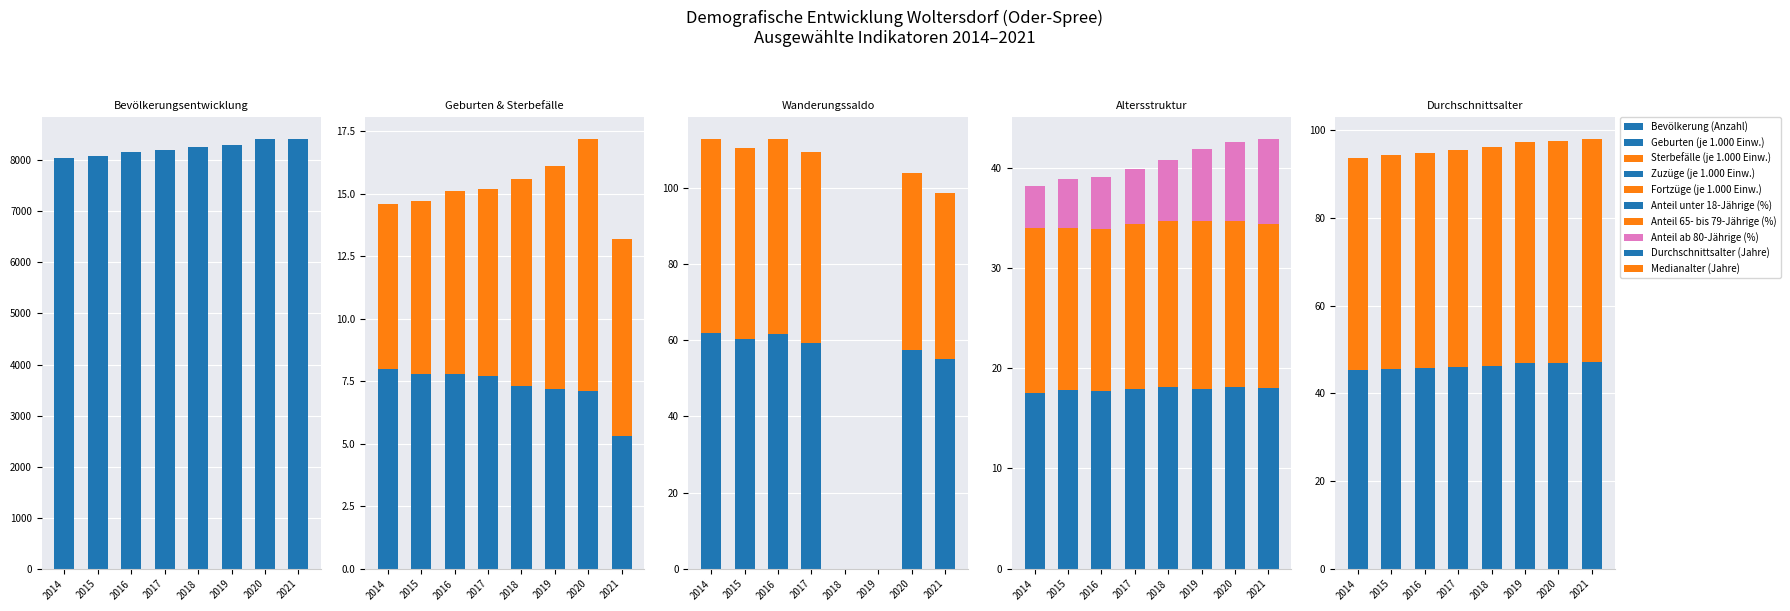

How many data points in Bevölkerung (Anzahl) are above 8259?

3